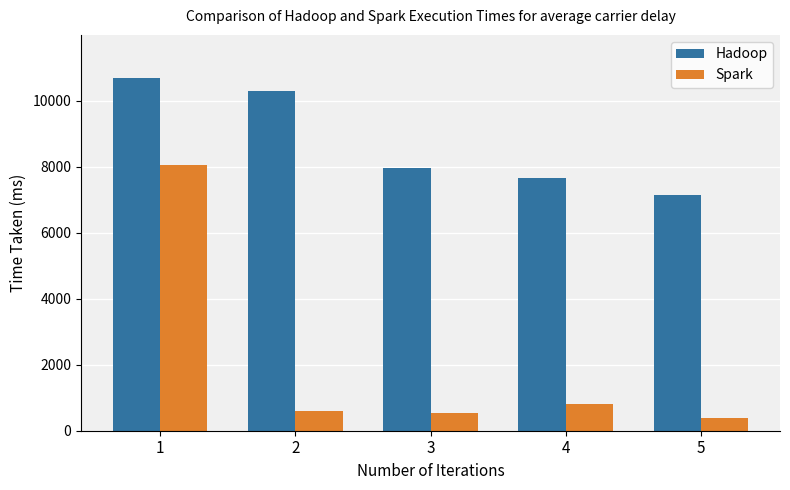

Which series has the largest range (max minus min)?

Spark